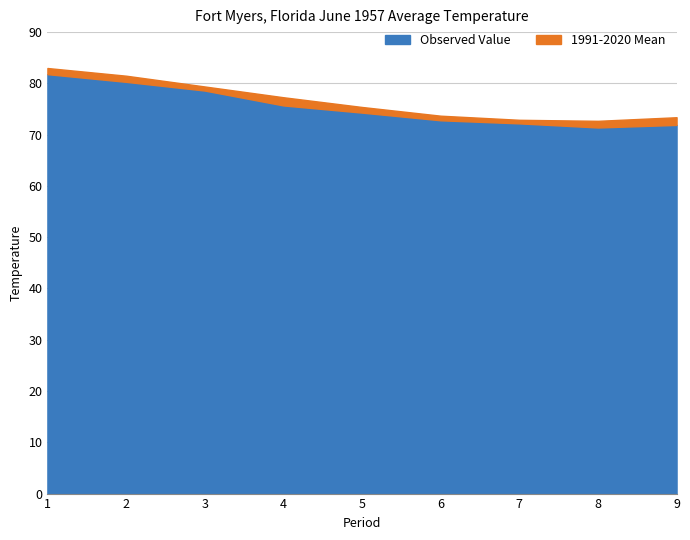

How many series are shown in this chart?

2